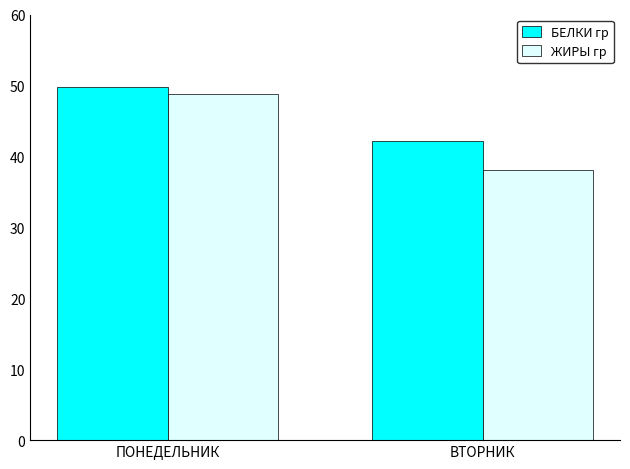

Which series has the largest total across all categories?

БЕЛКИ гр